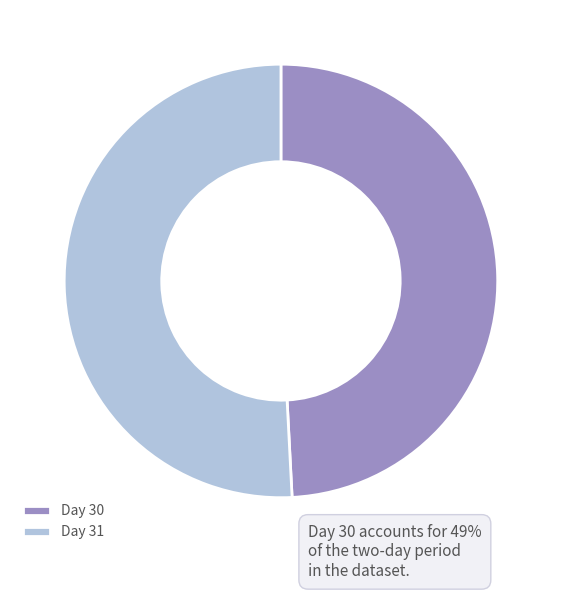

Between Day 30 and Day 31, which is larger?

Day 31